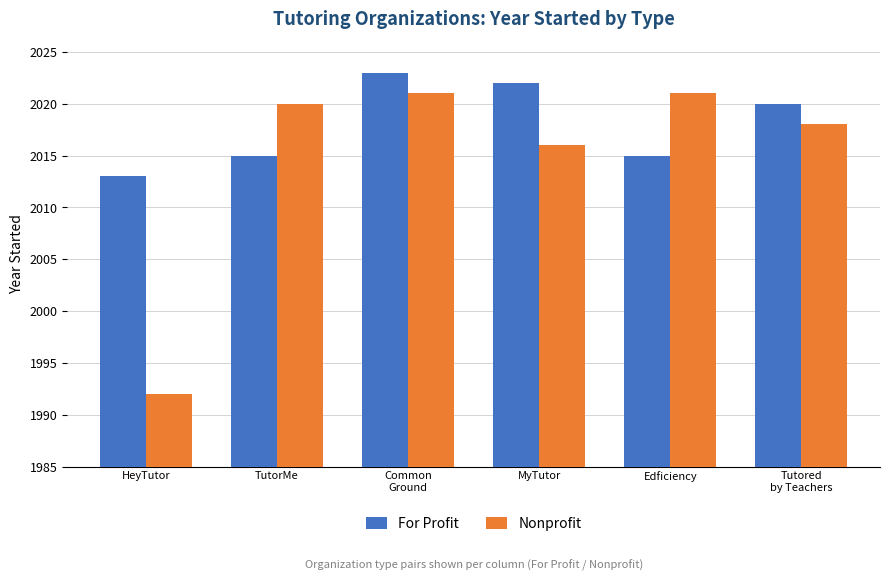

How many groups of bars are there?

6